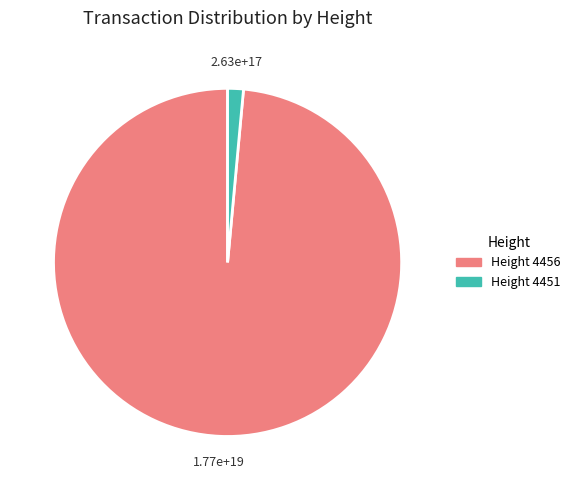

Which has a higher value, Height 4451 or Height 4456?

Height 4456